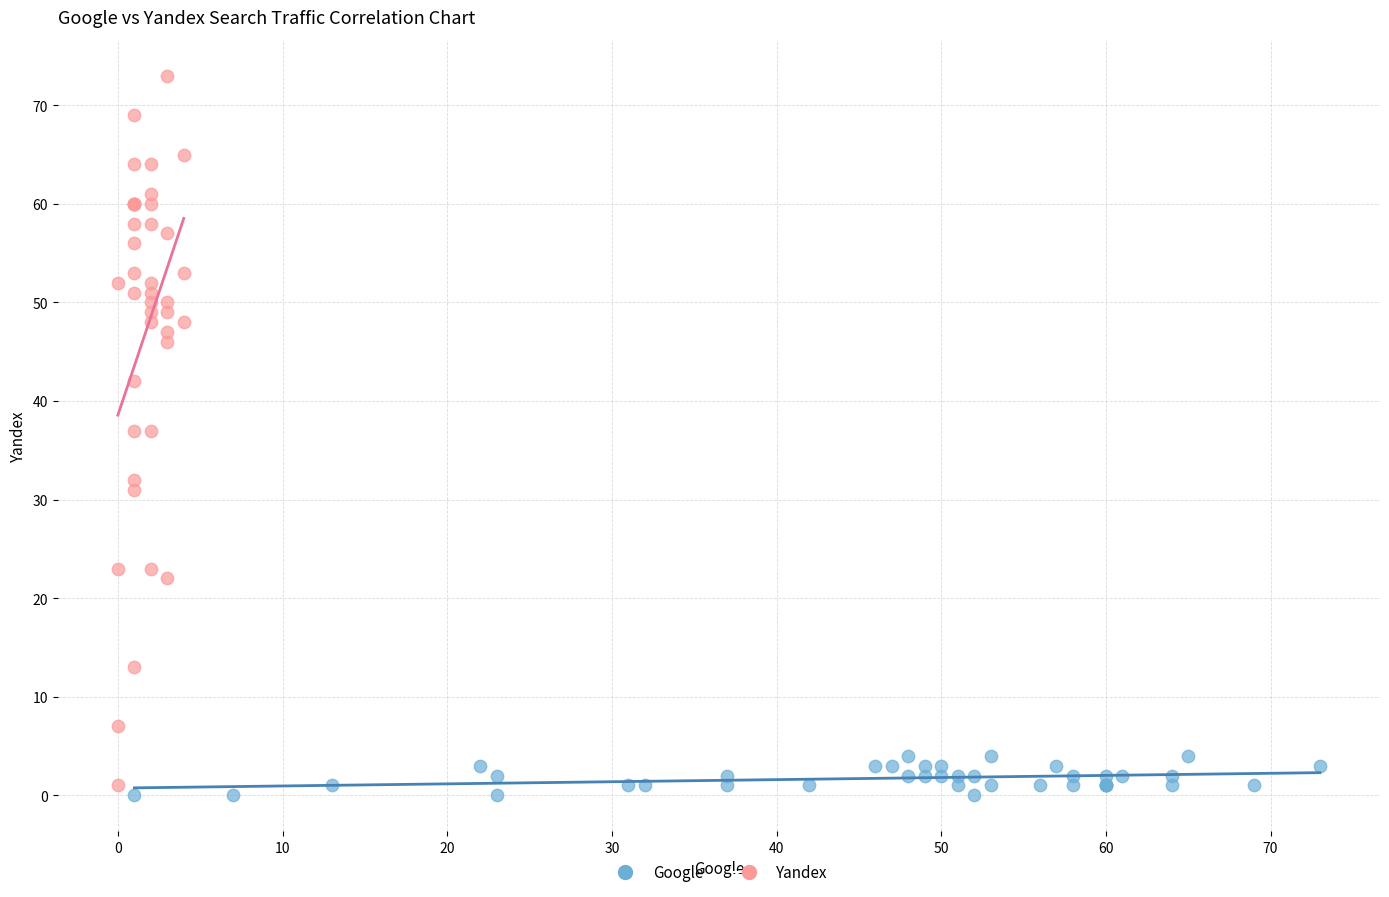

Which series contains the lowest Y value?

Google